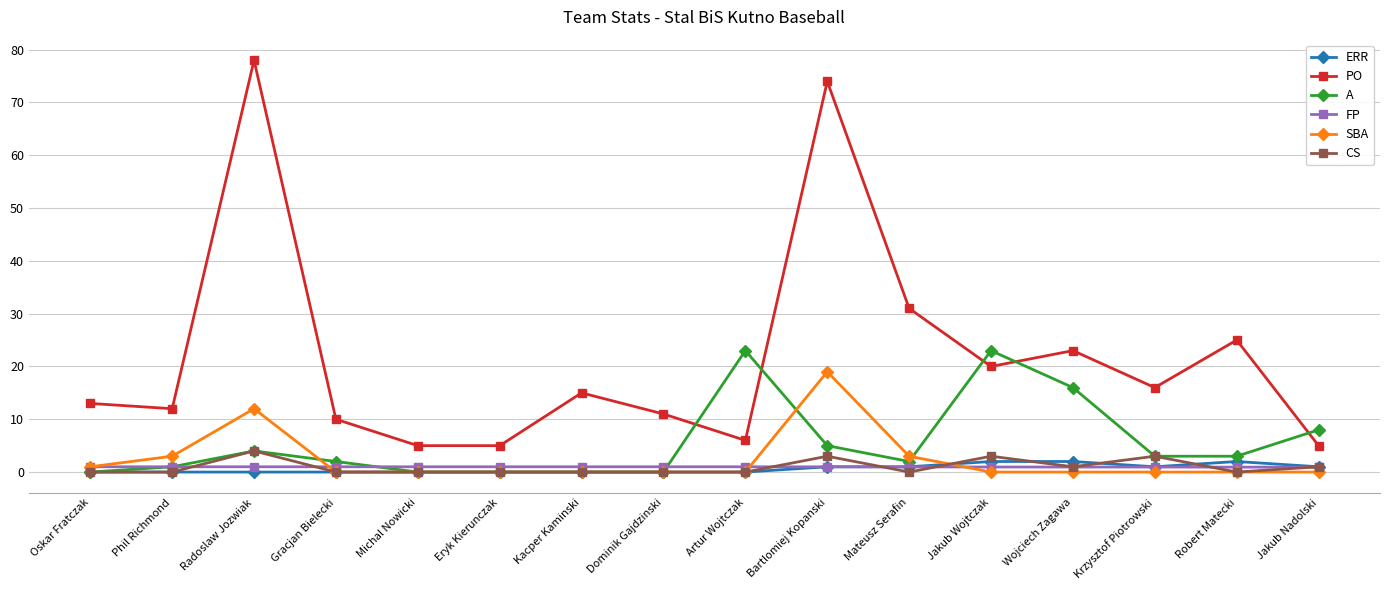

True or false: CS and FP cross at least once.

True